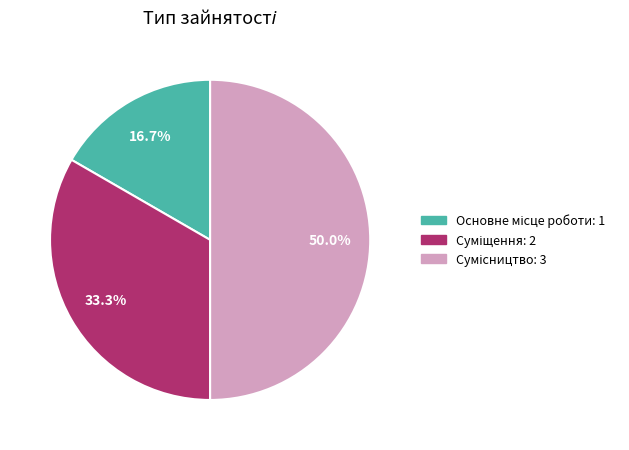

Does Сумісництво represent more than half of the total?

No